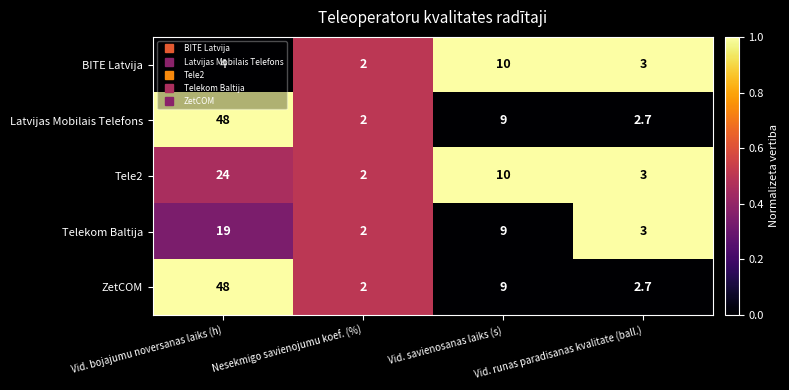

At which category is the sum across all series the highest?

Vid. bojajumu noversanas laiks (h)